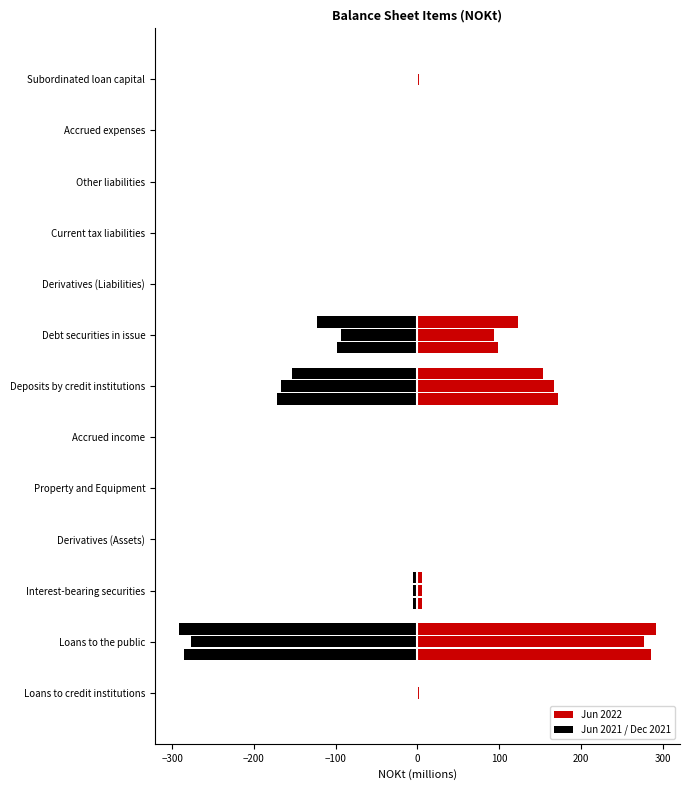

Is it true that the value at Subordinated loan capital is 1.1?

True